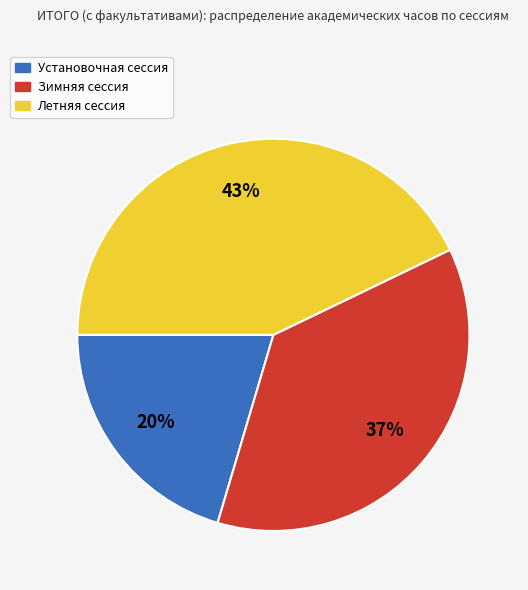

Is the sum of Зимняя сессия and Летняя сессия greater than half?

Yes